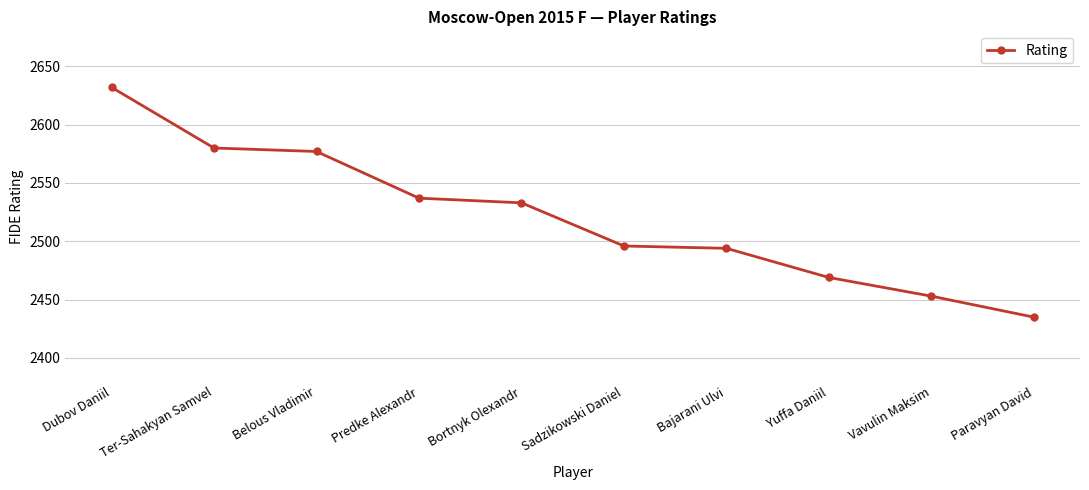

What is the label of the 7th point from the right?

Predke Alexandr